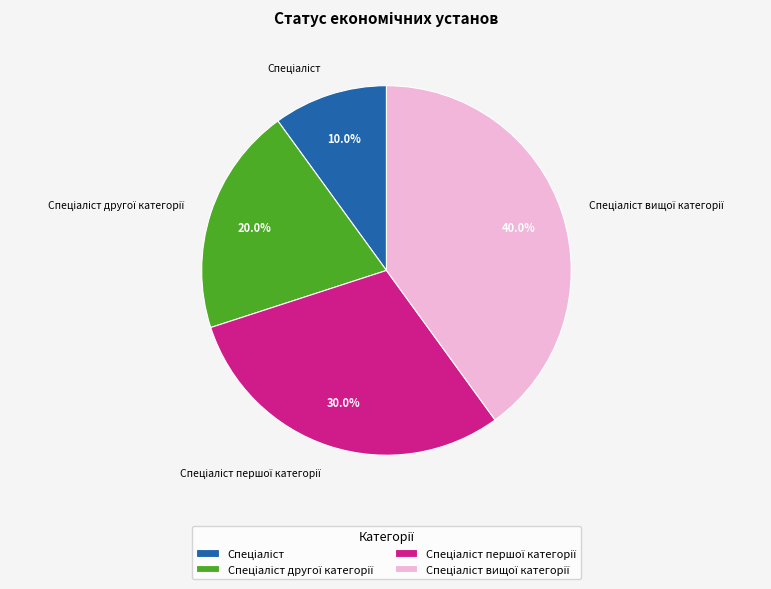

Is there a majority slice in this chart?

No